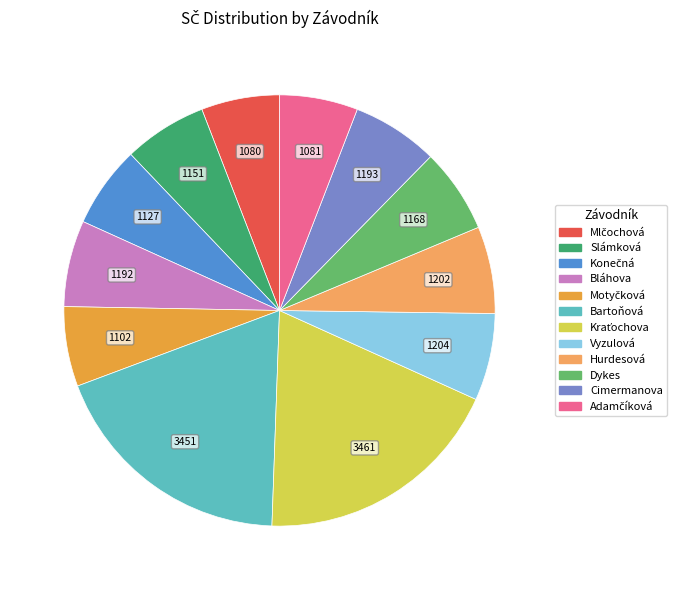

Is there a majority slice in this chart?

No